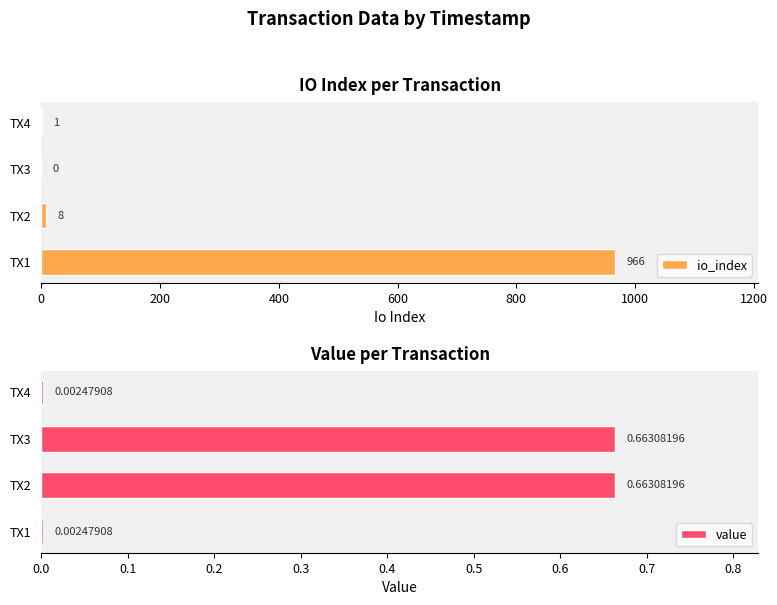

Reading right to left, extract all data points from this chart.

io_index: 1.0	0.0	8.0	966.0
value: 0.0	0.7	0.7	0.0